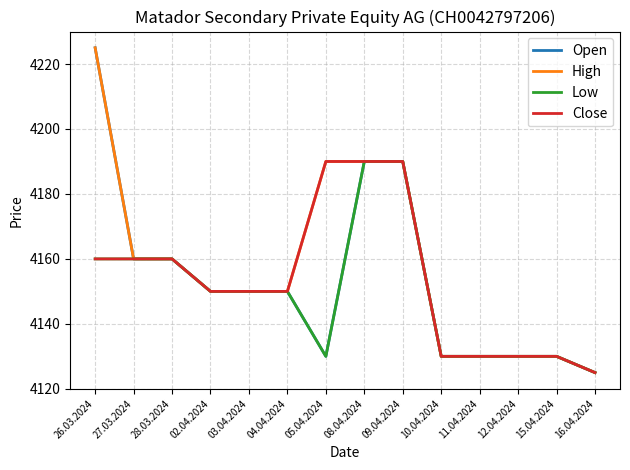

What position from the right is 03.04.2024?

10